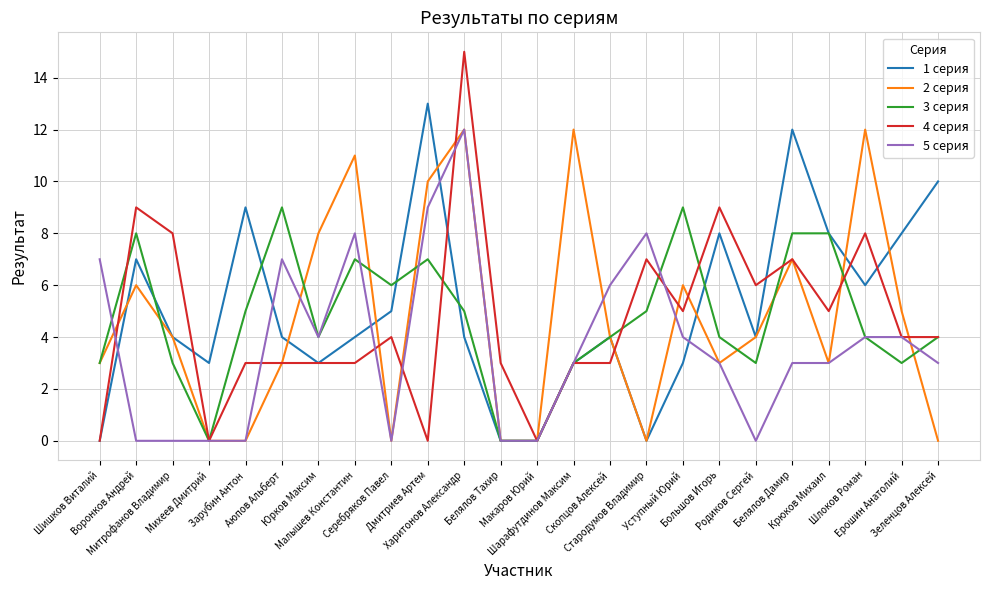

Does the chart have visible grid lines?

Yes